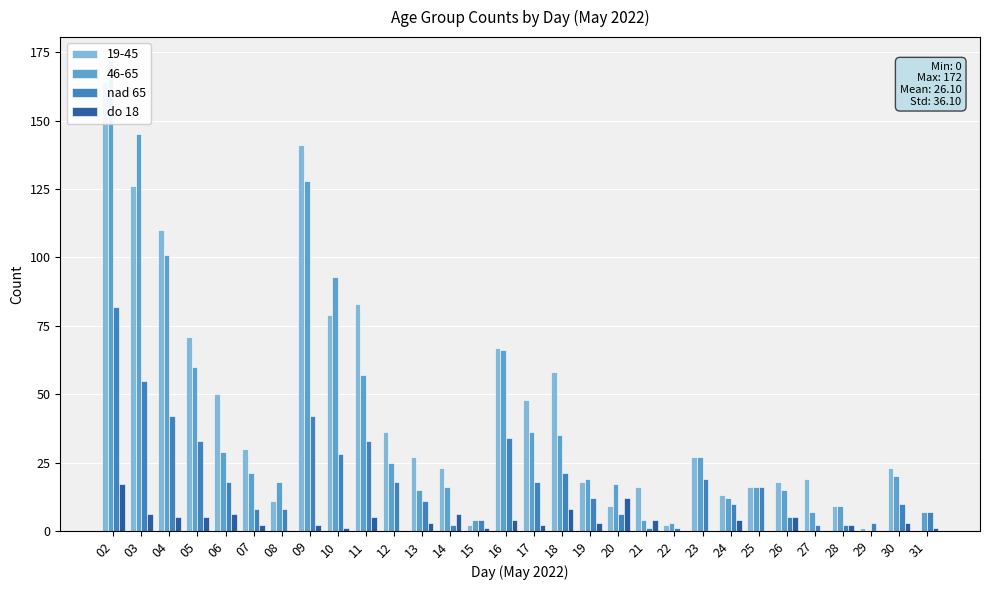

Reading left to right, list all the values displayed in this chart.

nad 65: 82	55	42	33	18	8	8	42	28	33	18	11	2	4	34	18	21	12	6	1	1	19	10	16	5	2	2	3	10	7
do 18: 17	6	5	5	6	2	0	2	1	5	0	3	6	1	4	2	8	3	12	4	0	0	4	0	5	0	2	0	3	1